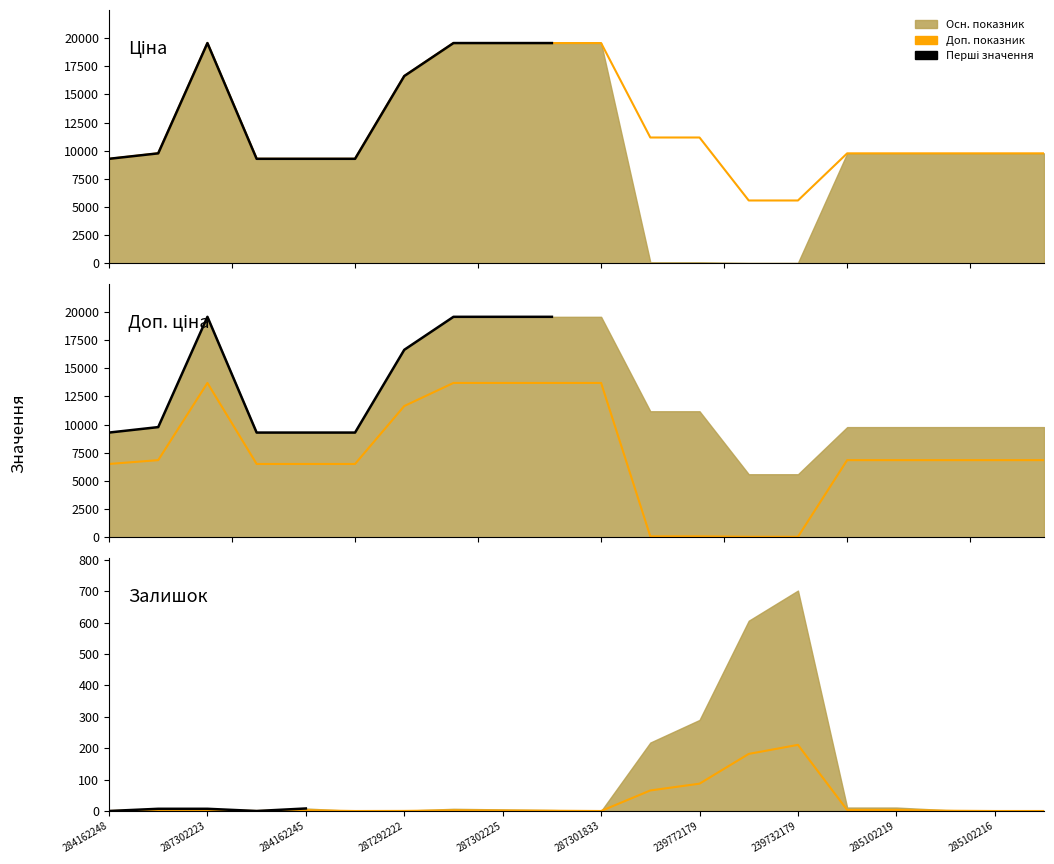

True or false: Доп. ціна and Ціна (min) intersect in this chart.

False